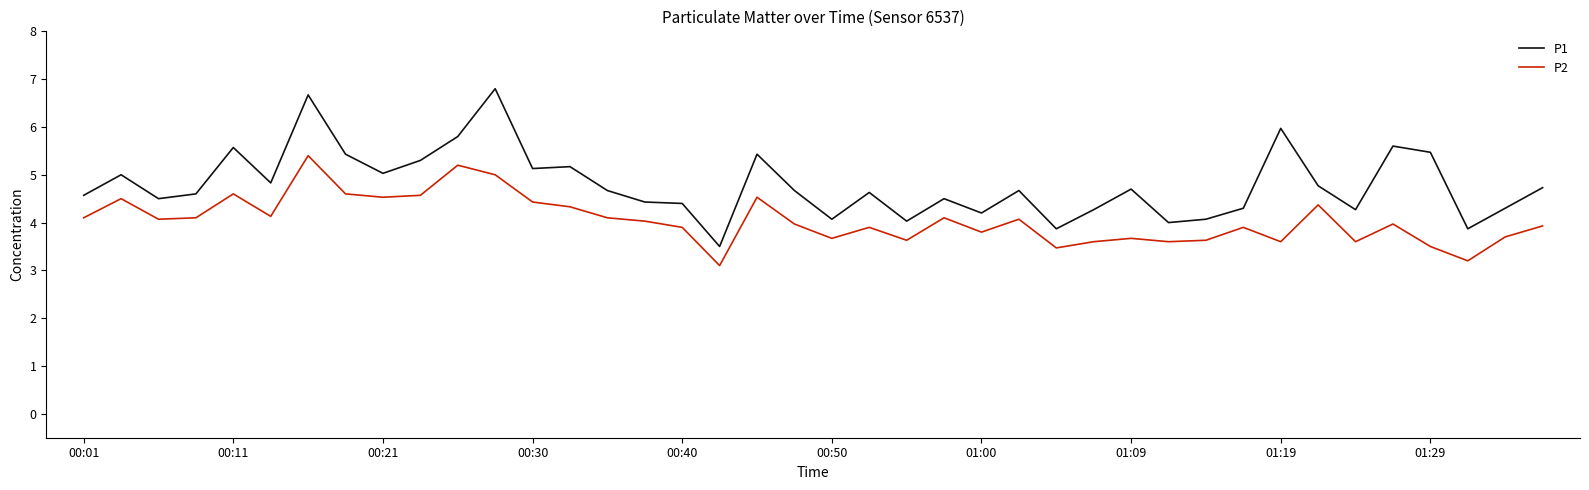

Which series has the largest range (max minus min)?

P1